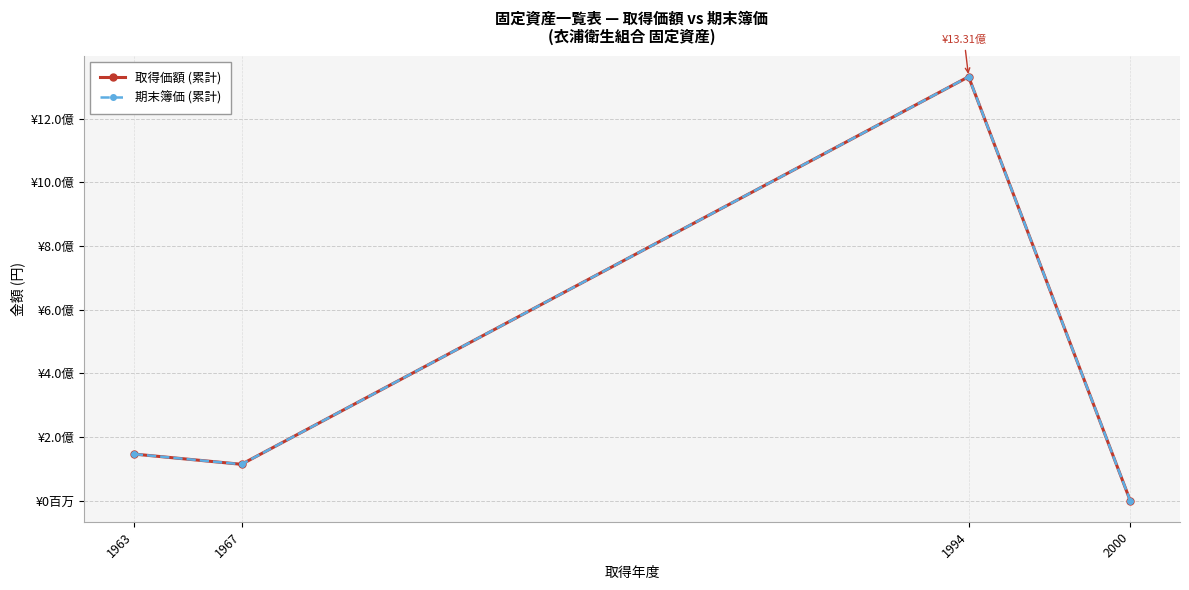

Does the chart have visible grid lines?

Yes